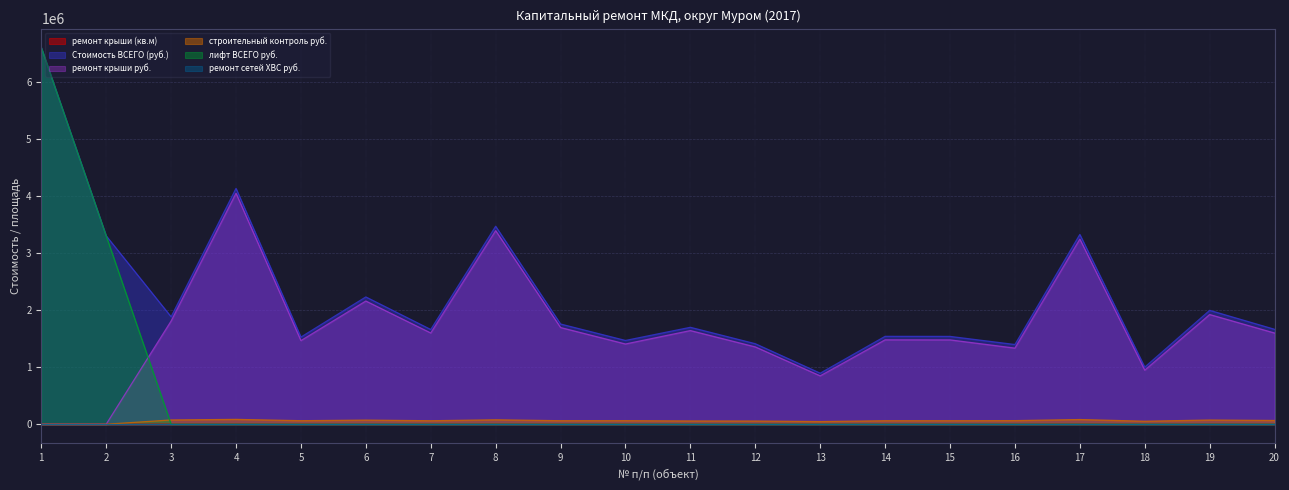

How many values in the ремонт крыши (кв.м) series are below 498?

10